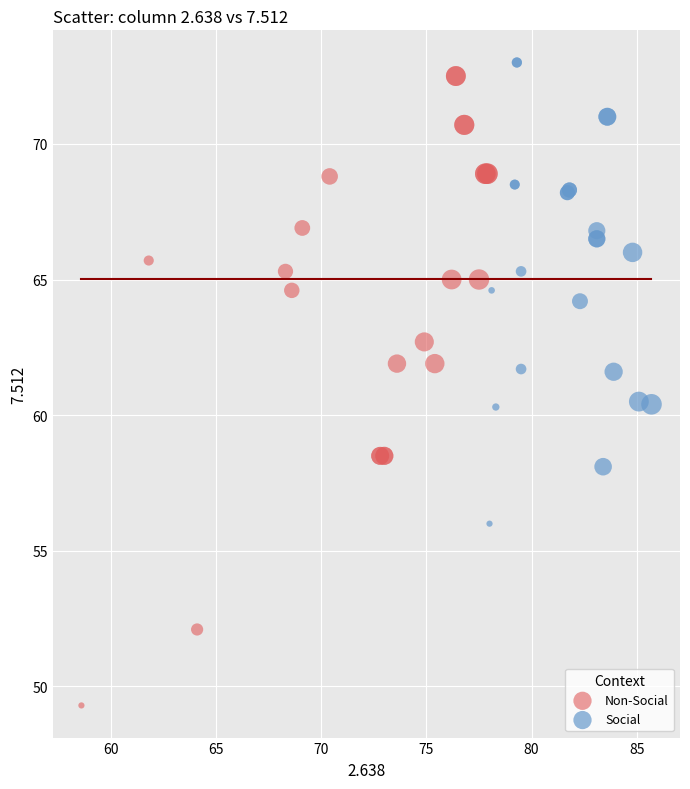

What are all the series names shown in the legend?

Non-Social, Social